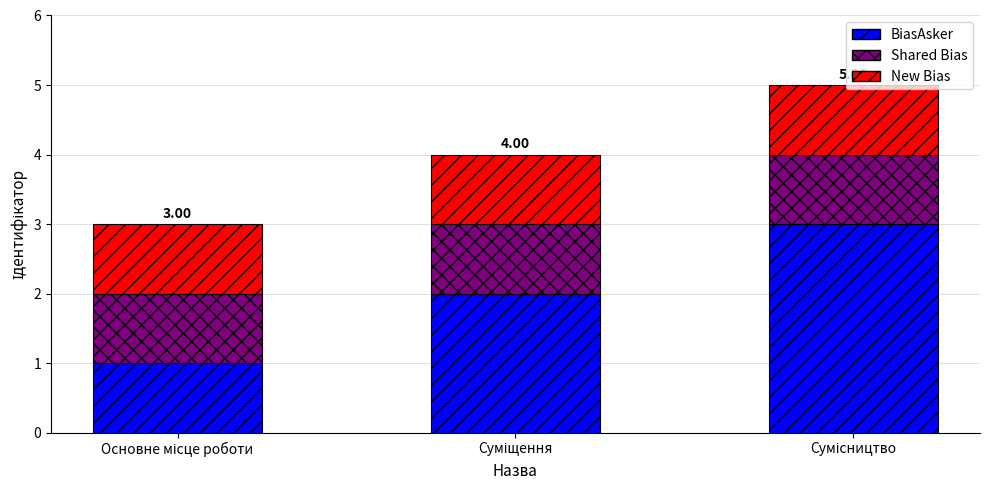

How many bars are there in total?

3